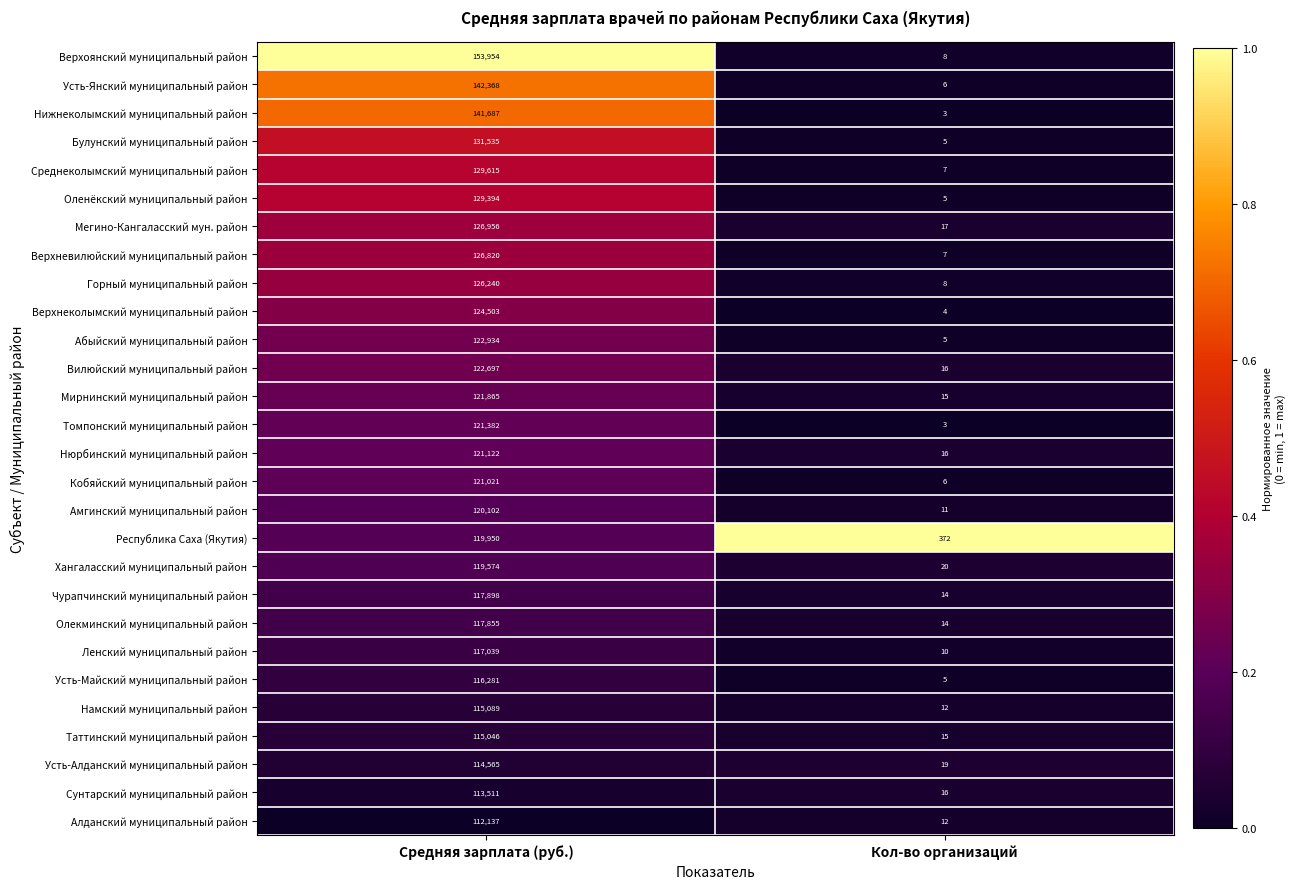

What is the difference between the Верхневилюйский муниципальный район values at Кол-во организаций and Средняя зарплата (руб.)?

126813